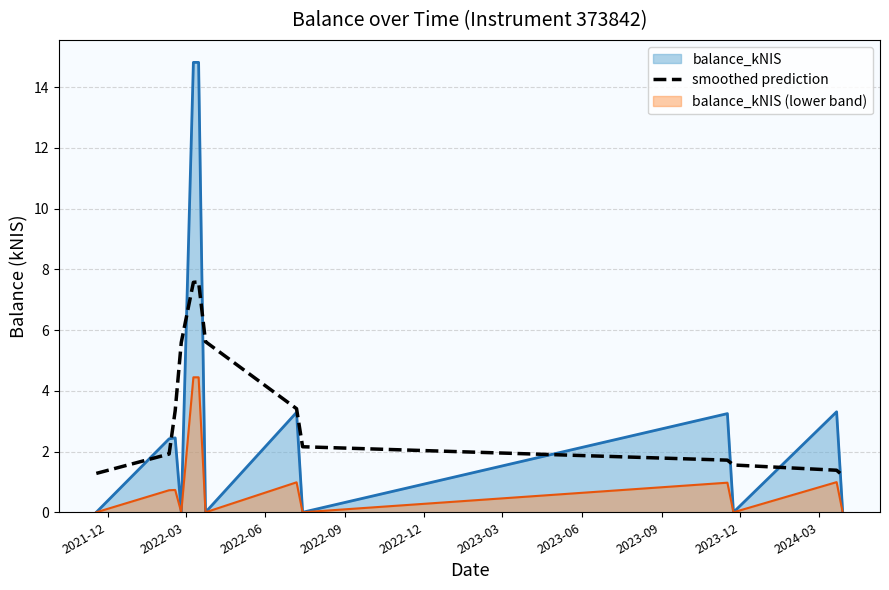

Which series has the widest spread of values?

balance_kNIS